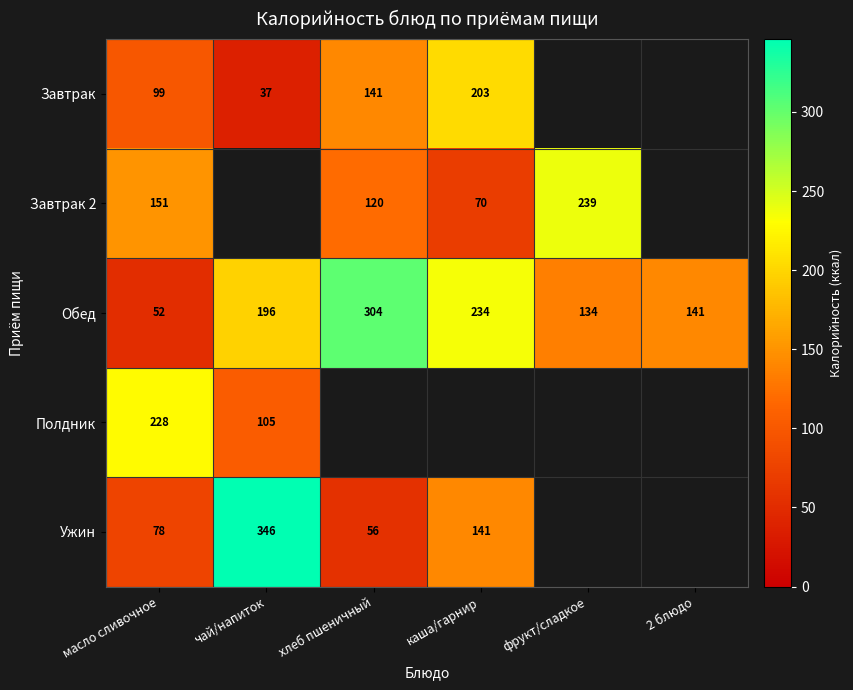

What is the difference between the maximum and second lowest values in the Обед series?

170